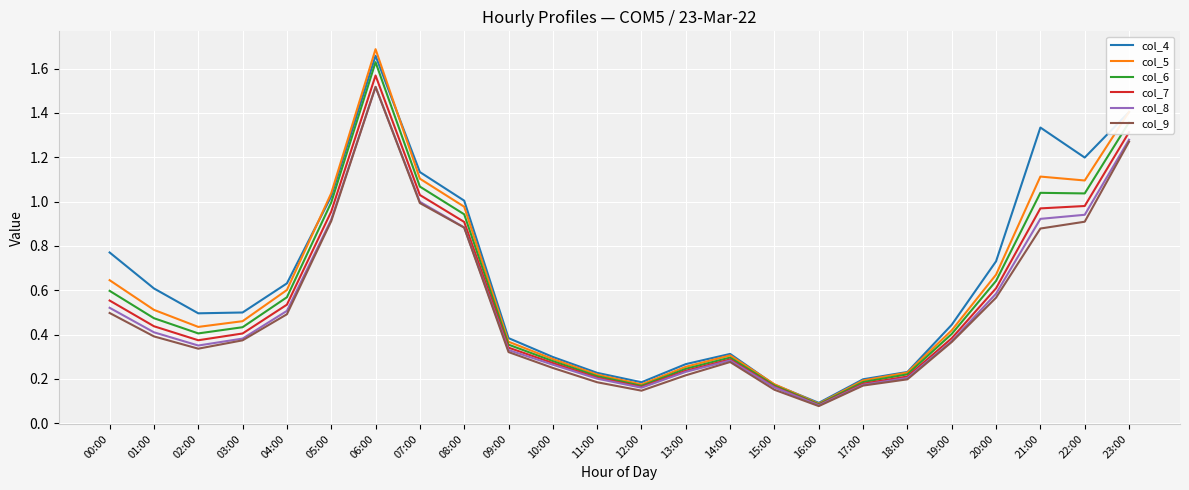

Which series has the widest spread of values?

col_5